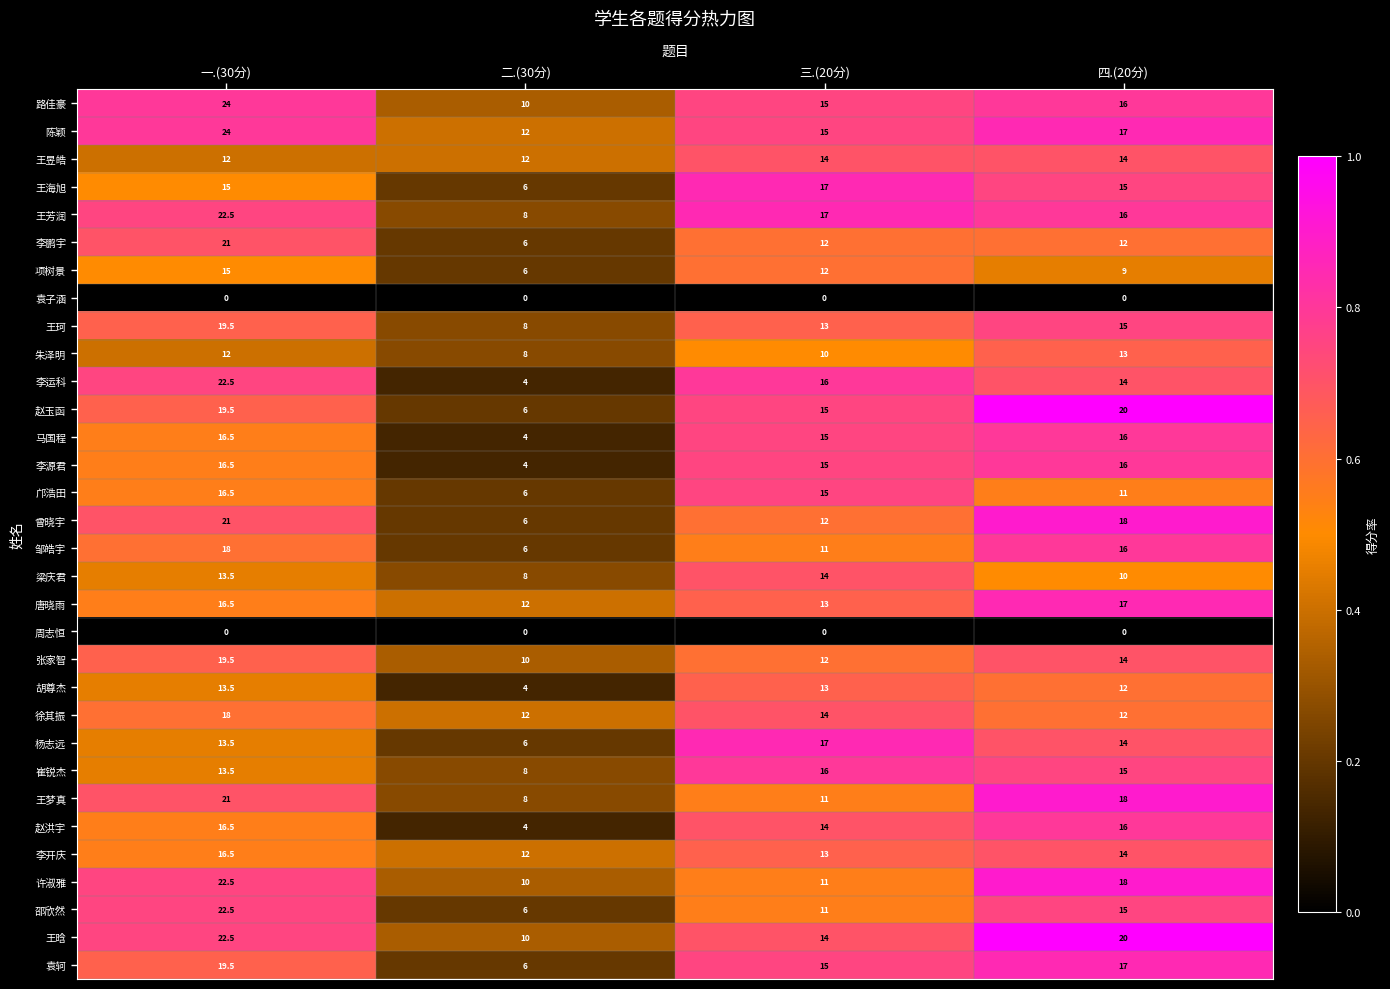

At which category is the sum across all series the highest?

一.(30分)